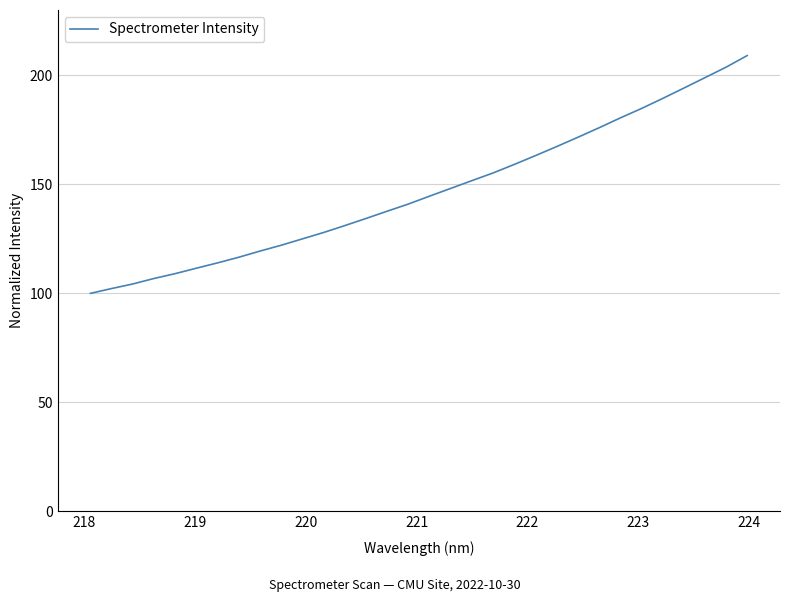

What is the difference between the maximum and minimum values?

109.1